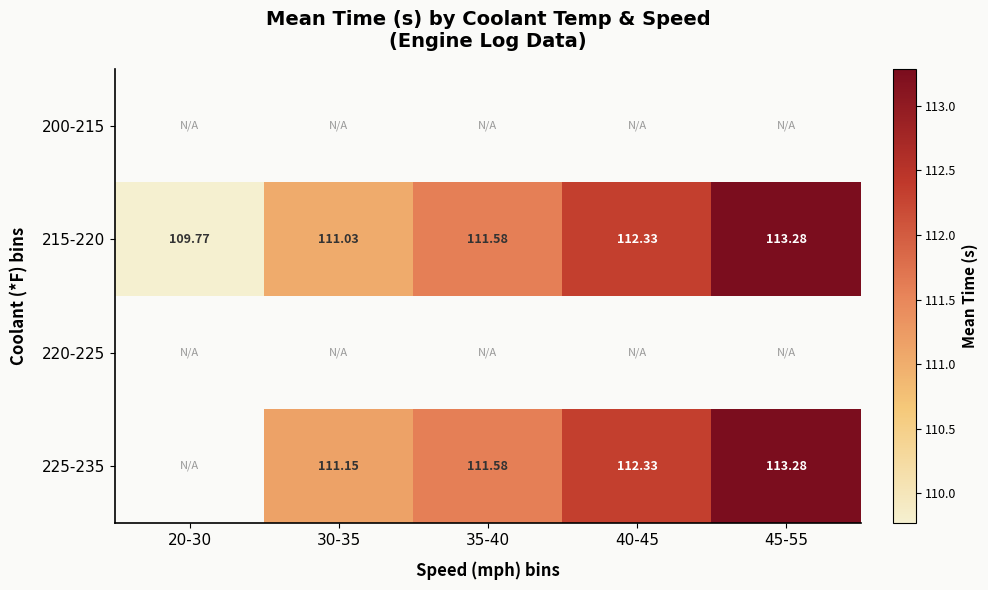

How many data points in 215-220 are less than 111?

1